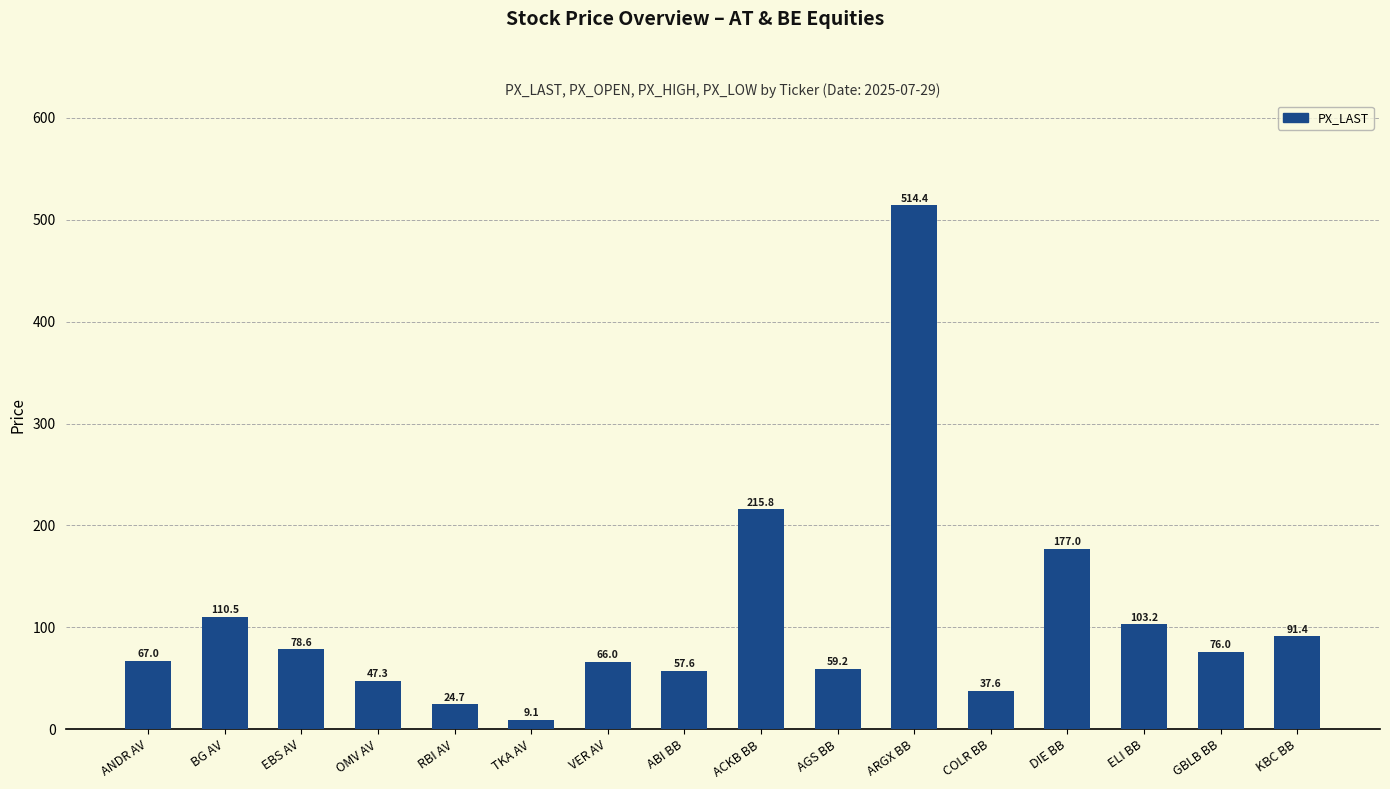

Is it true that the value at BG AV is 36.8?

False